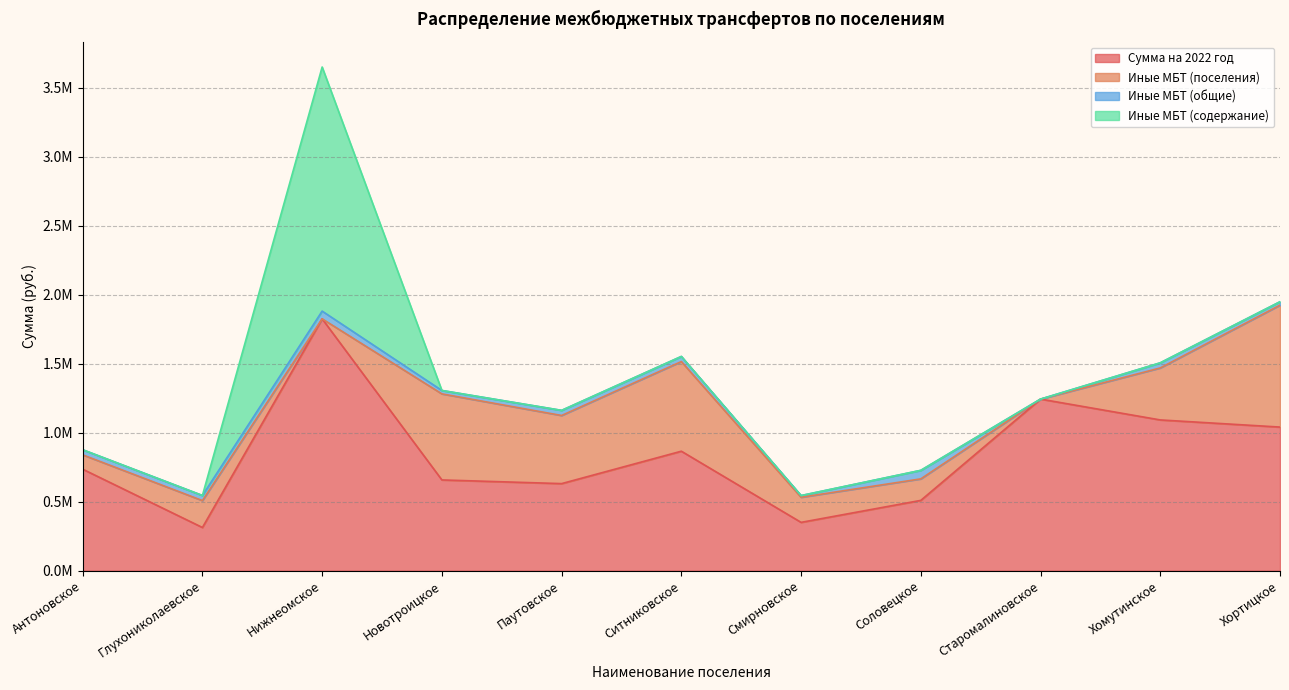

Between Нижнеомское and Глухониколаевское, which is larger?

Нижнеомское